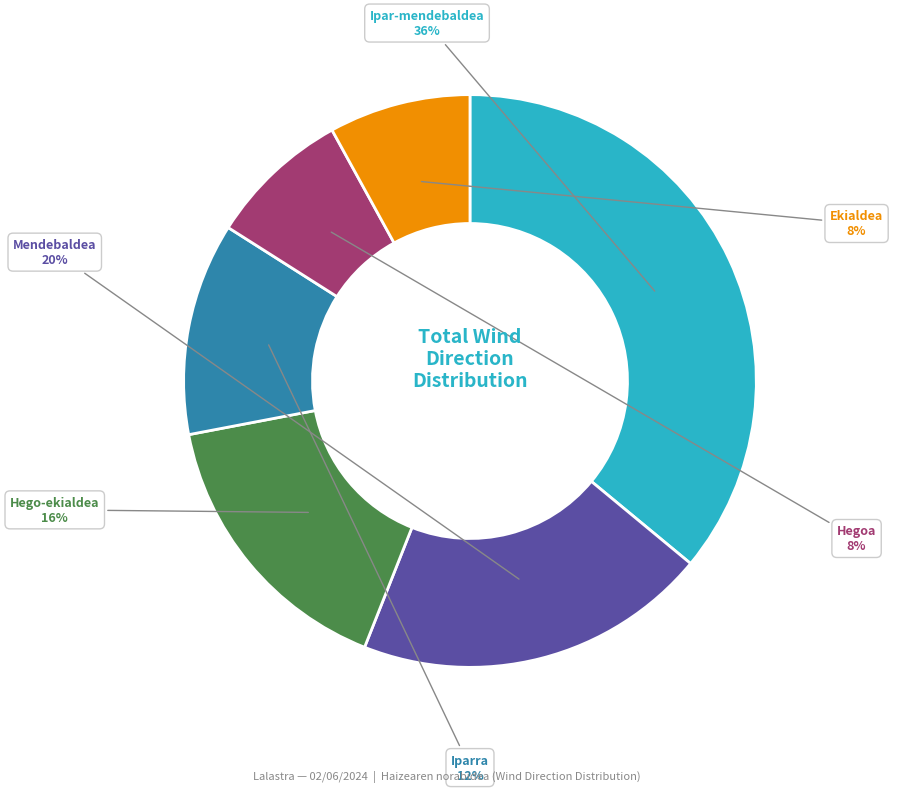

To the nearest percent, what is the average slice percentage?

17%